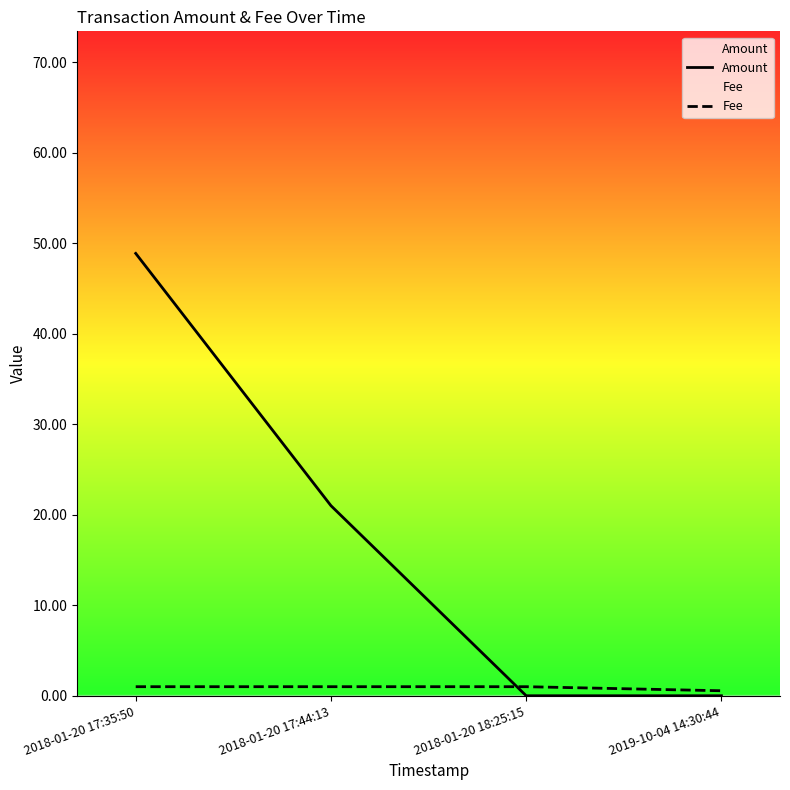

Count the Fee values in the range 1 to 2.

3